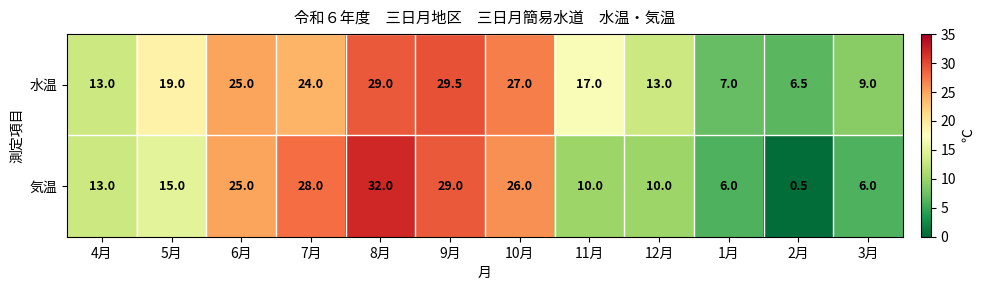

What is the smallest value displayed?

0.5